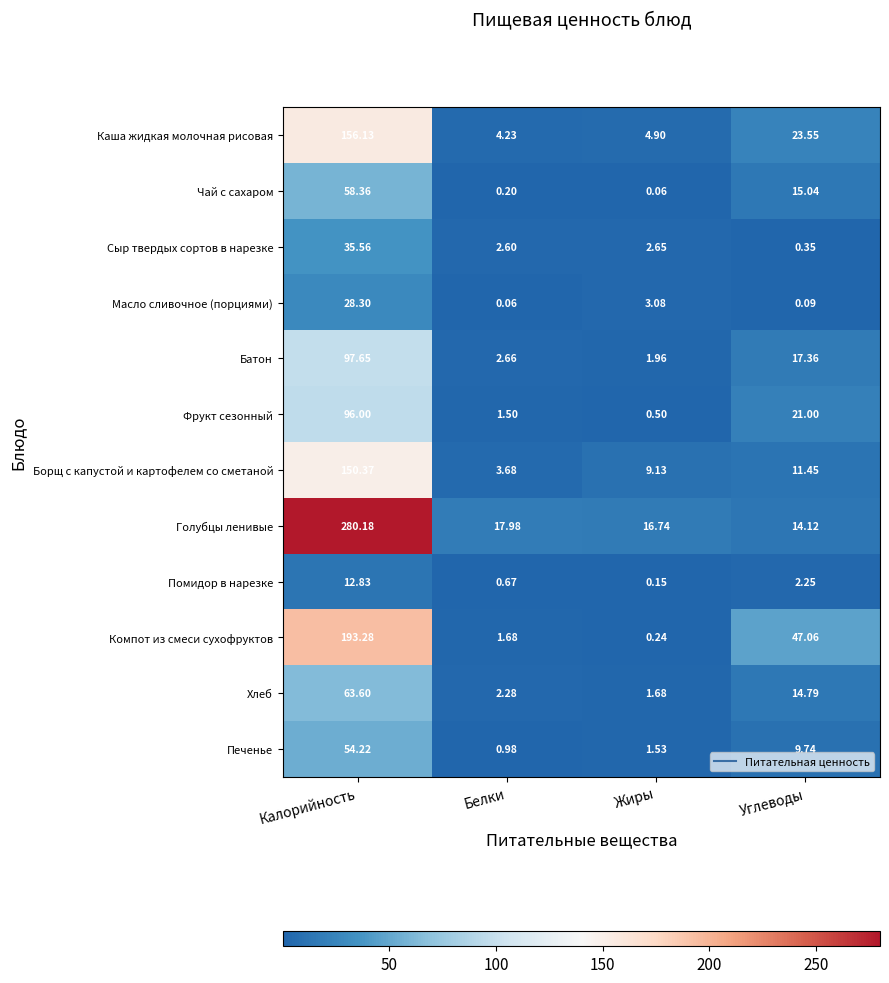

Rank the series at Углеводы from highest to lowest value.

Компот из смеси сухофруктов, Каша жидкая молочная рисовая, Фрукт сезонный, Батон, Чай с сахаром, Хлеб, Голубцы ленивые, Борщ с капустой и картофелем со сметаной, Печенье, Помидор в нарезке, Сыр твердых сортов в нарезке, Масло сливочное (порциями)